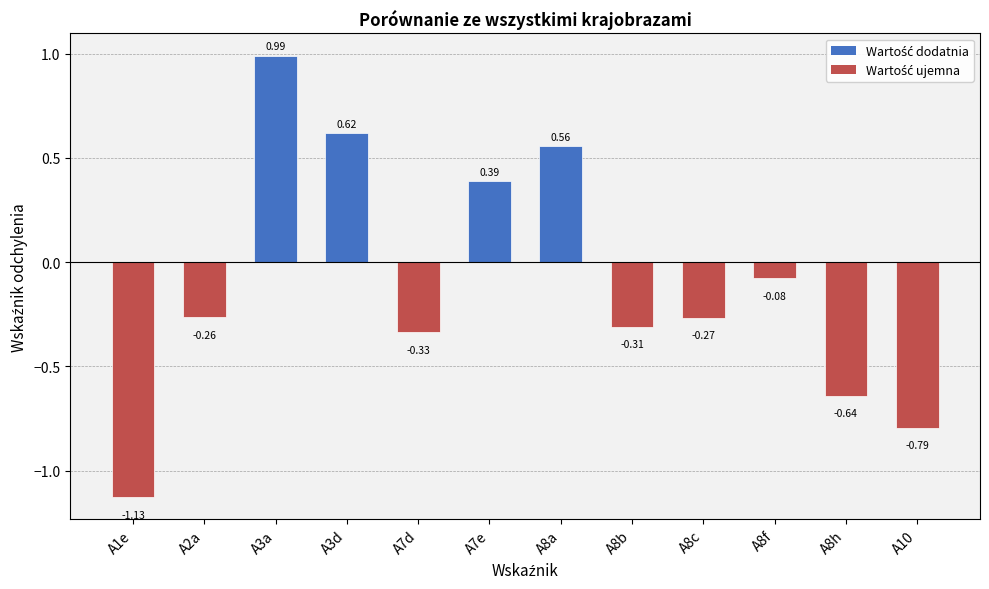

What is the label of the 1st bar from the left?

A1e